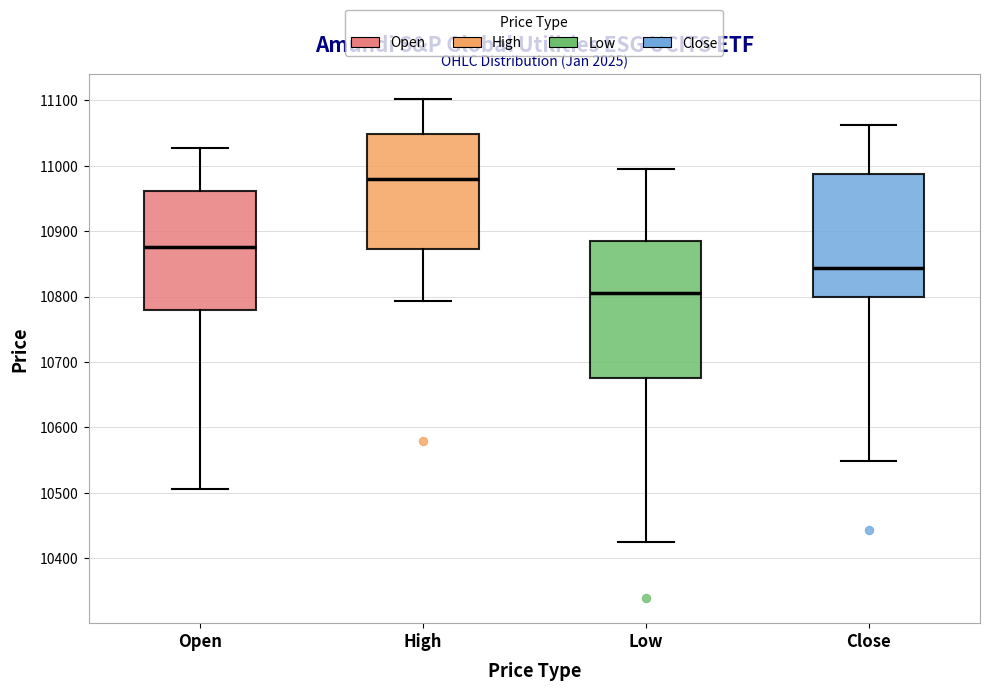

Which box's median line is the highest?

High